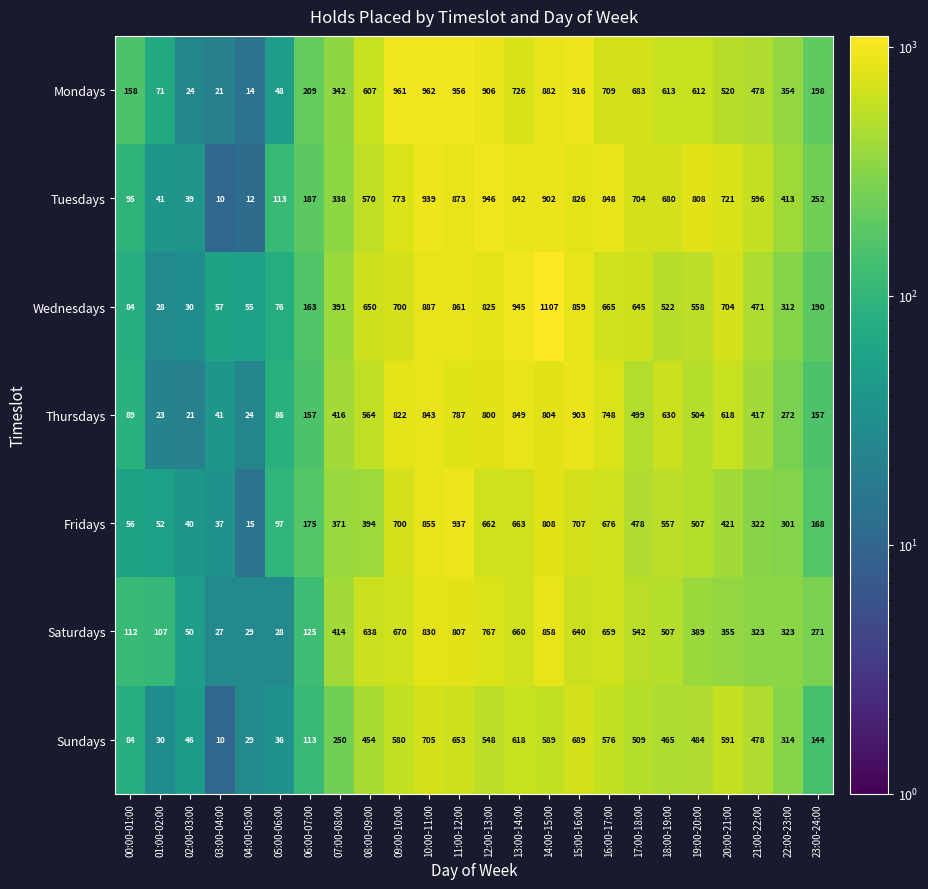

At how many categories does at least one series exceed 204?

18